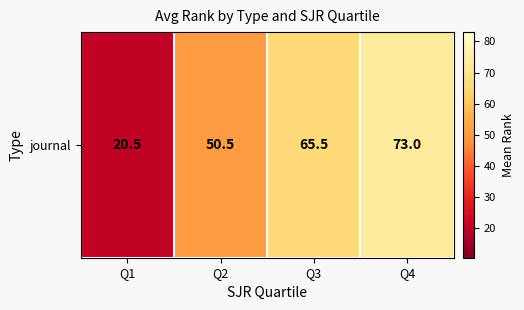

What is the sum of the values at Q2 and Q3?

116.0